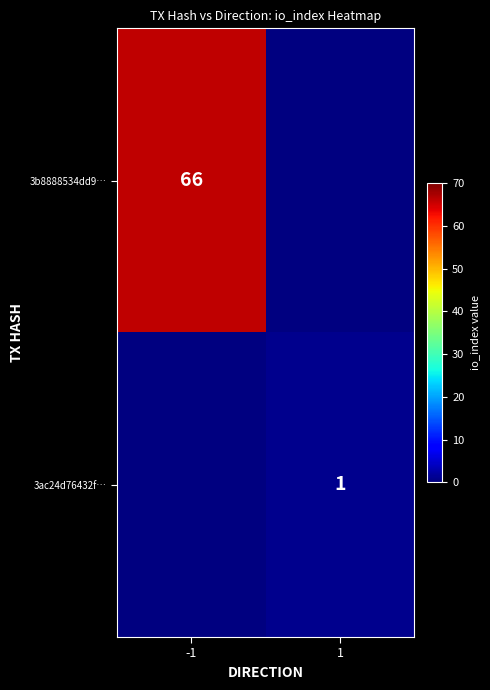

The 3b8888534dd9… series shows 86 at -1. True or false?

False